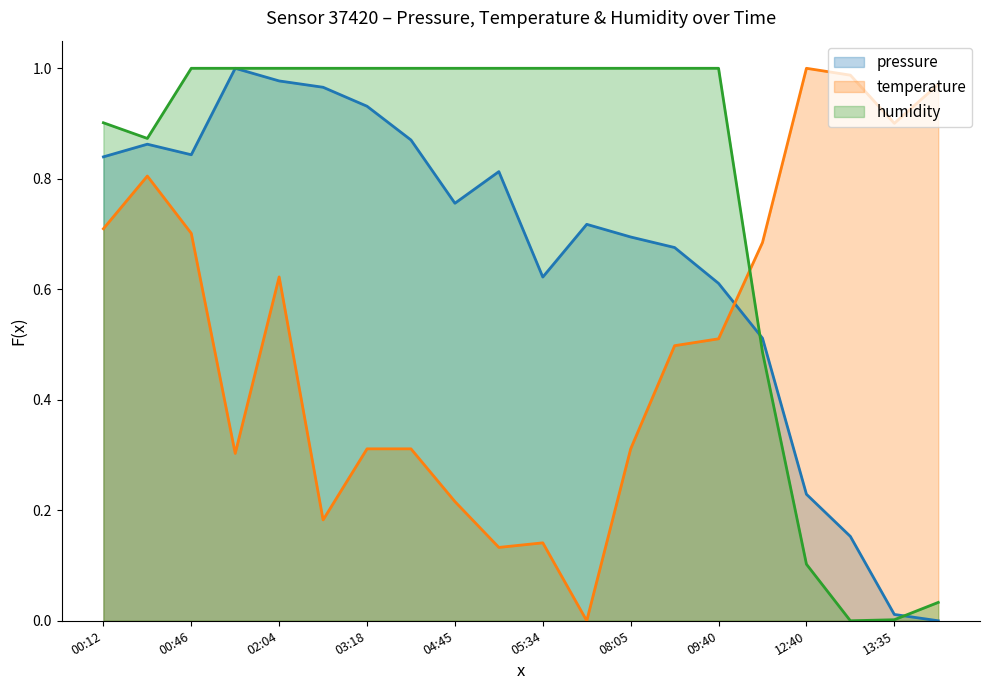

Reading left to right, extract all data points from this chart.

pressure: 00:12=0.8	00:33=0.9	00:46=0.8	01:23=1.0	02:04=1.0	02:47=1.0	03:18=0.9	04:09=0.9	04:45=0.8	05:12=0.8	05:34=0.6	06:24=0.7	08:05=0.7	08:55=0.7	09:40=0.6	10:47=0.5	12:40=0.2	13:15=0.2	13:35=0.0	13:55=0.0
temperature: 00:12=0.7	00:33=0.8	00:46=0.7	01:23=0.3	02:04=0.6	02:47=0.2	03:18=0.3	04:09=0.3	04:45=0.2	05:12=0.1	05:34=0.1	06:24=0.0	08:05=0.3	08:55=0.5	09:40=0.5	10:47=0.7	12:40=1.0	13:15=1.0	13:35=0.9	13:55=1.0
humidity: 00:12=0.9	00:33=0.9	00:46=1.0	01:23=1.0	02:04=1.0	02:47=1.0	03:18=1.0	04:09=1.0	04:45=1.0	05:12=1.0	05:34=1.0	06:24=1.0	08:05=1.0	08:55=1.0	09:40=1.0	10:47=0.5	12:40=0.1	13:15=0.0	13:35=0.0	13:55=0.0